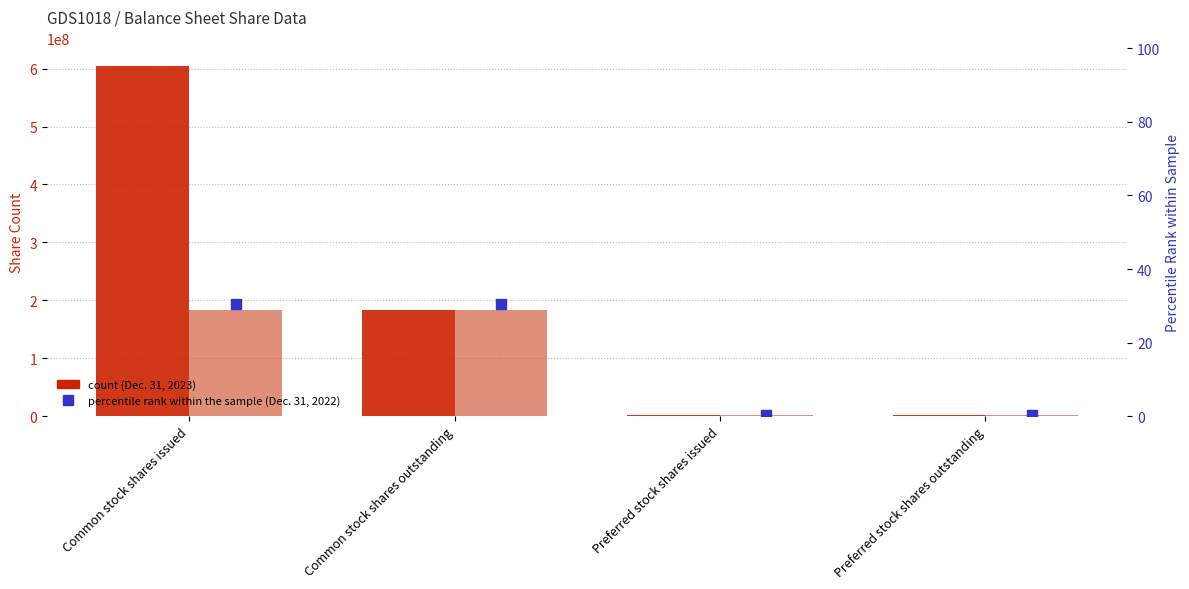

Which series reaches the minimum Y coordinate?

Dec. 31, 2022